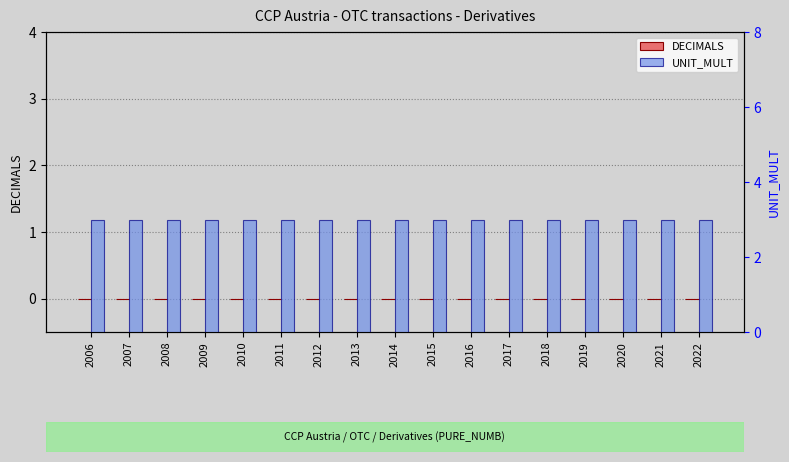

Which series changed the most between 2008 and 2012?

DECIMALS